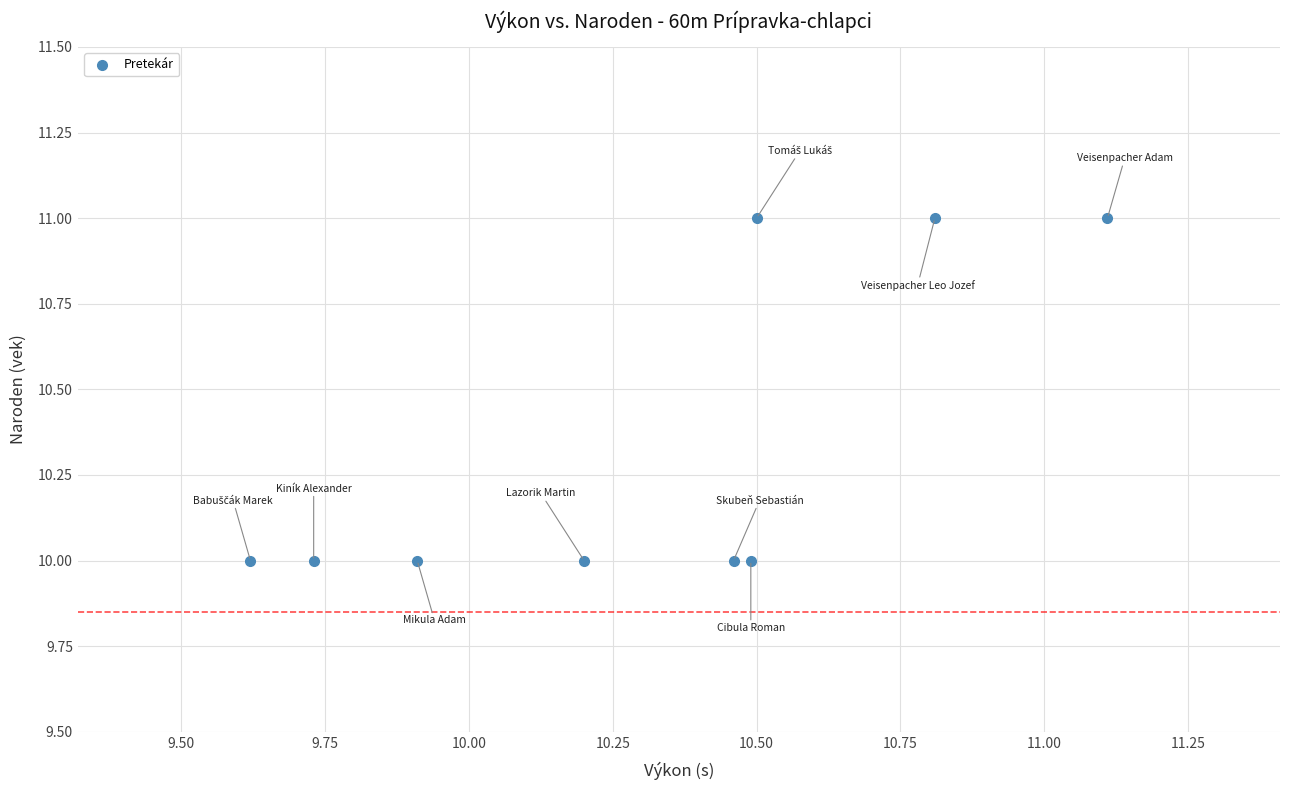

What is the average Y value?

10